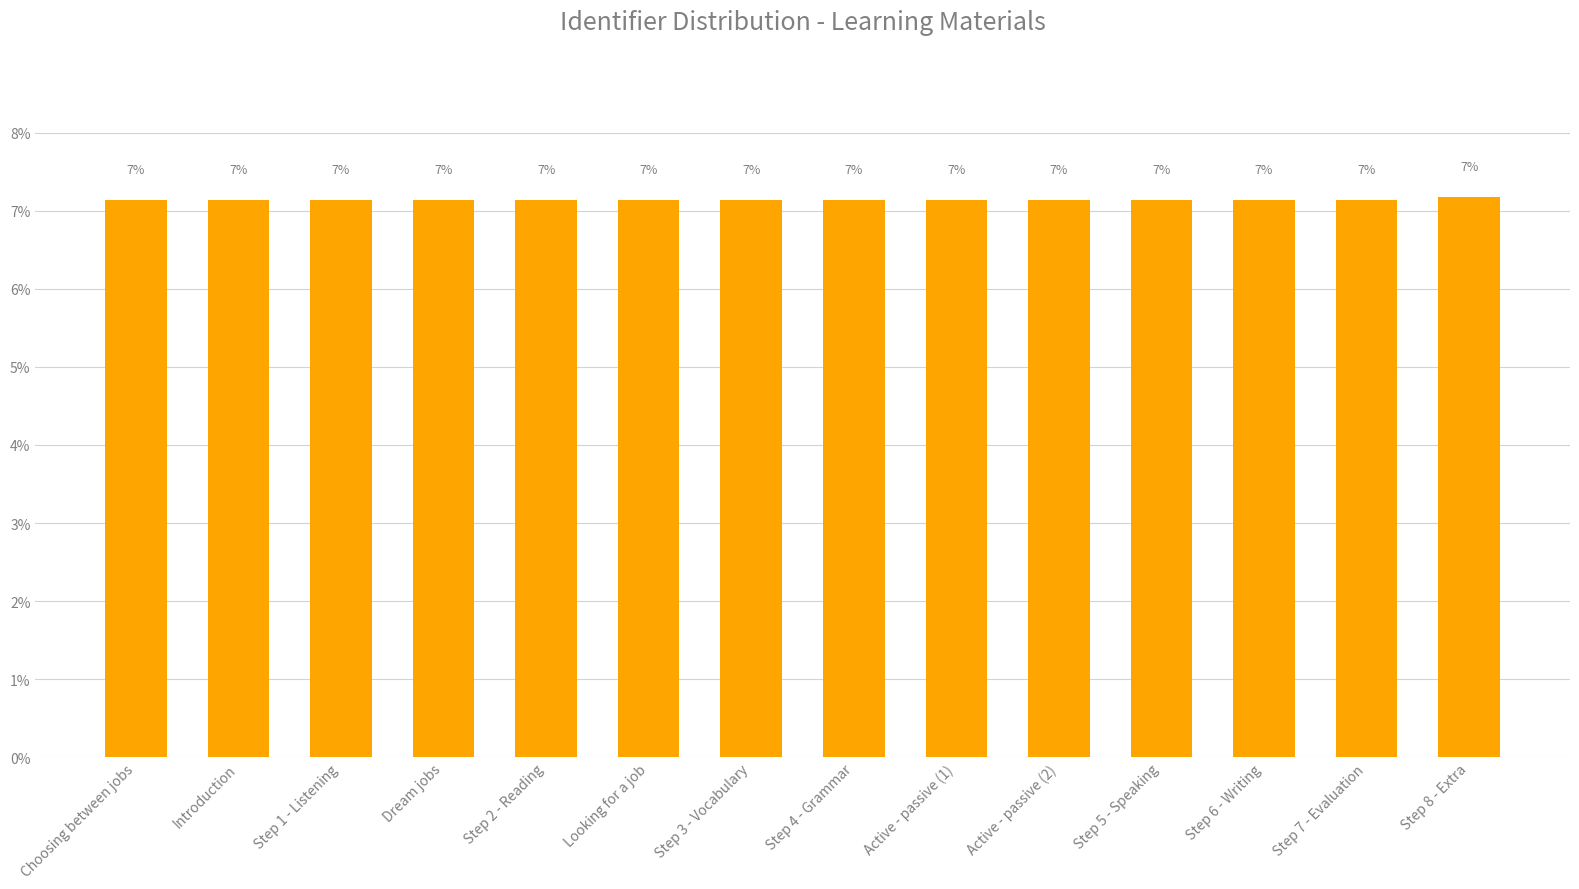

Is it true that the value at Step 3 - Vocabulary is 7.1?

True